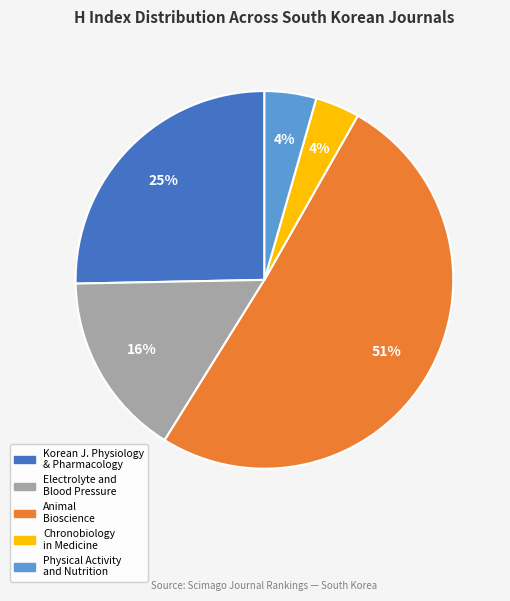

To the nearest percent, what is the difference between the largest and smallest slice percentages?

47%